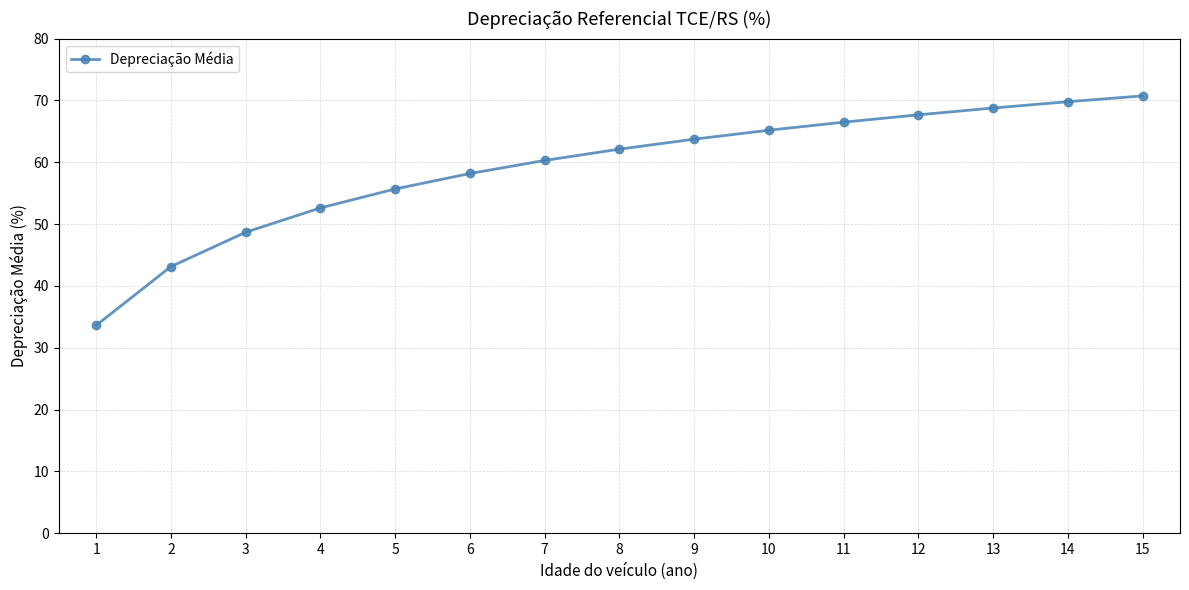

What is the sum of all values?

886.7